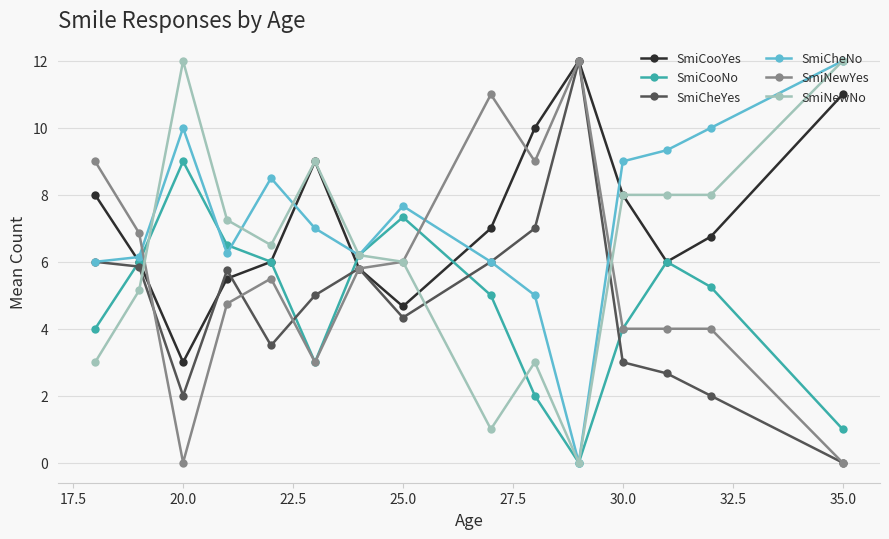

How many interior local valleys does the SmiCooNo series have?

2